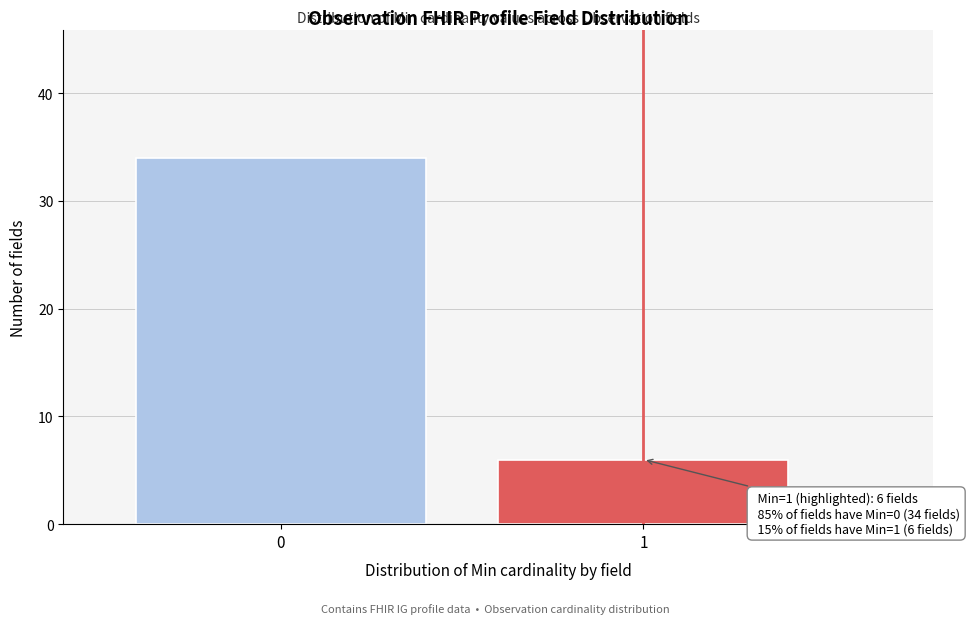

Reading left to right, list all the values displayed in this chart.

0=34	1=6